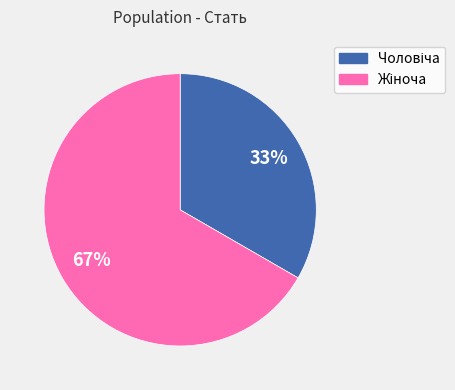

To the nearest percent, what is the average slice percentage?

50%